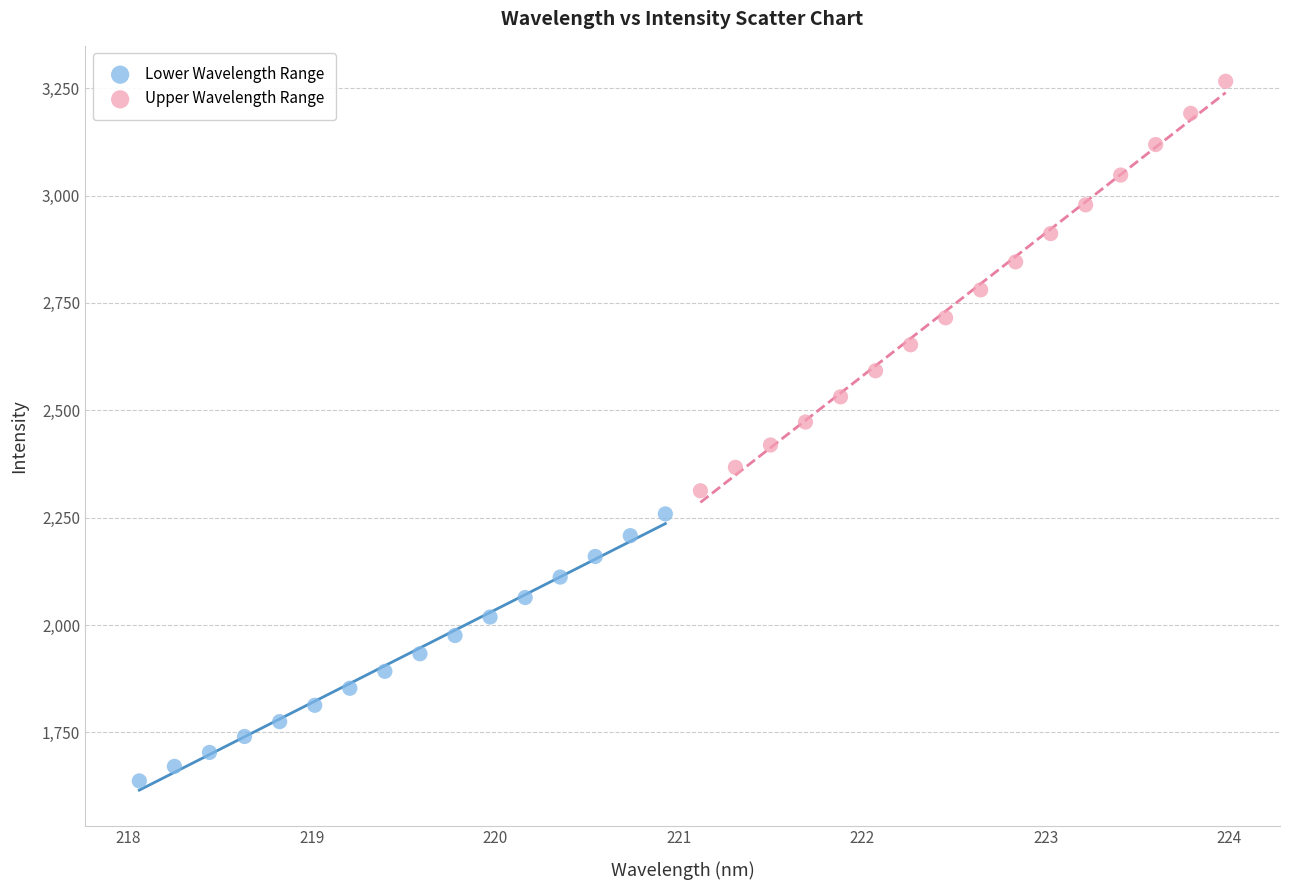

Which series contains the highest Y value?

Upper Wavelength Range